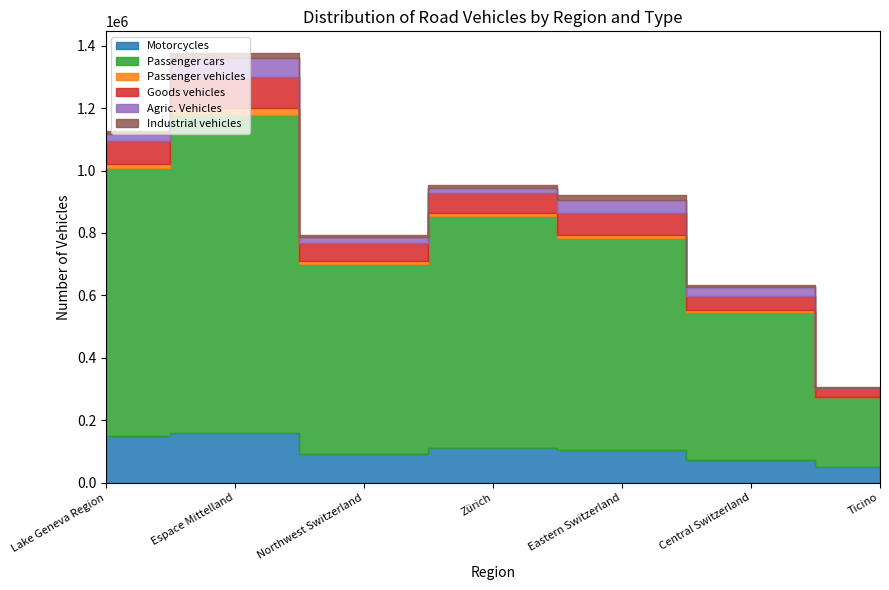

What is the label of the 3rd point from the right?

Eastern Switzerland